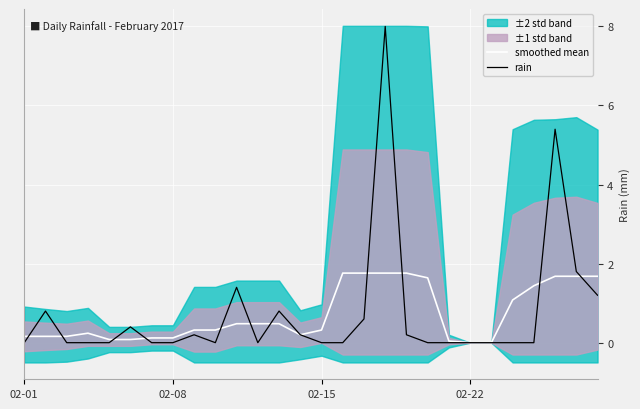

Which category has the highest value across all series?

17